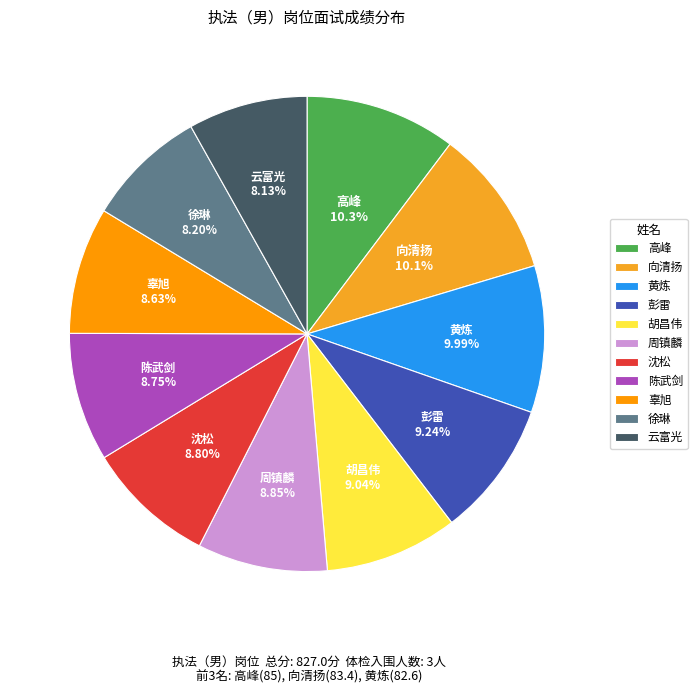

Is there any slice that represents more than half of the pie?

No